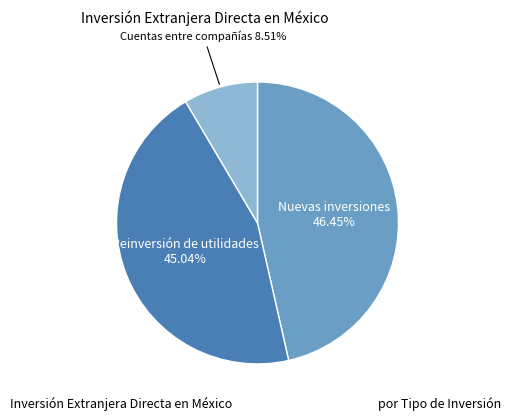

Count the number of slices in the pie.

3